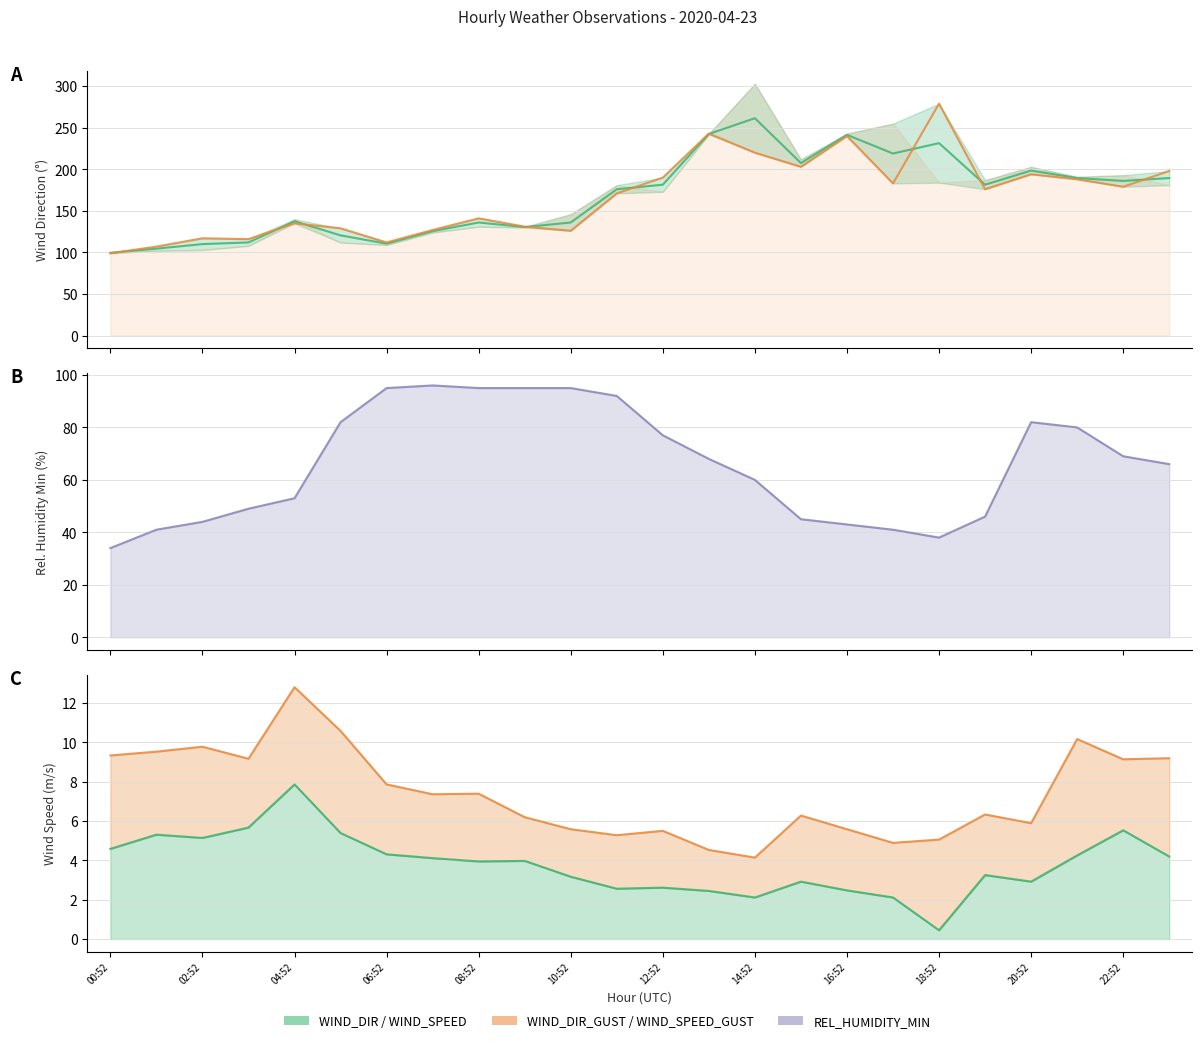

How many data points does each series have?

24